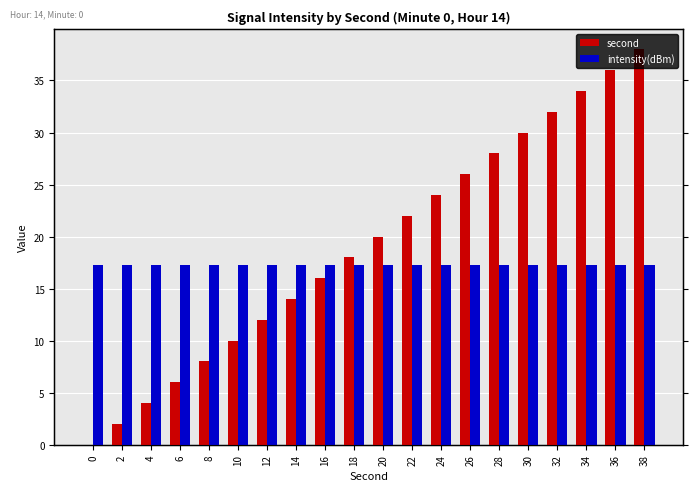

What is the maximum value shown in the chart?

38.0